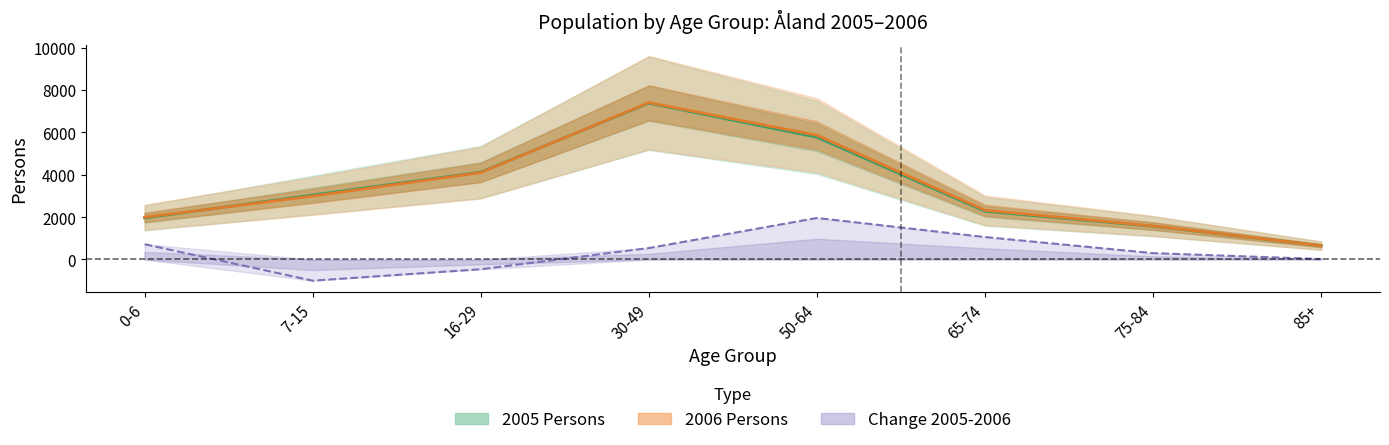

After their last crossing, which series has the higher values: 2006 Persons or 2005 Persons?

2006 Persons